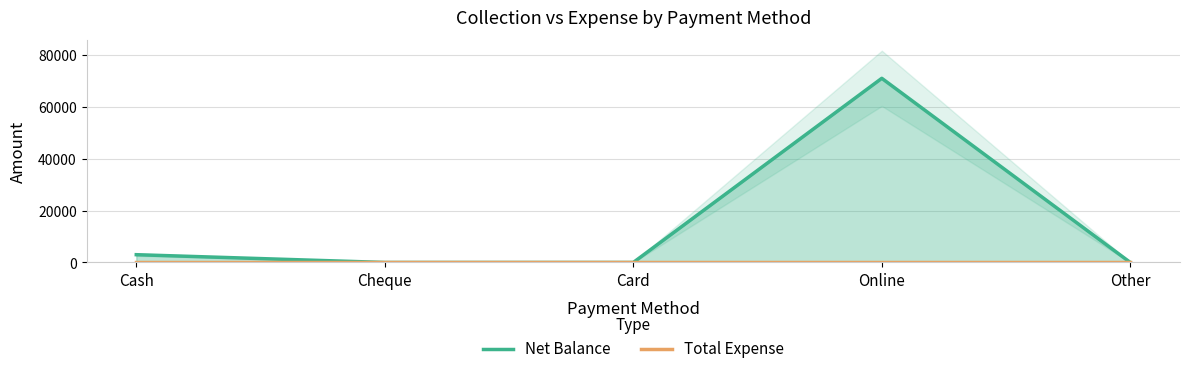

True or false: Net Balance has a value of -38913 at Card.

False